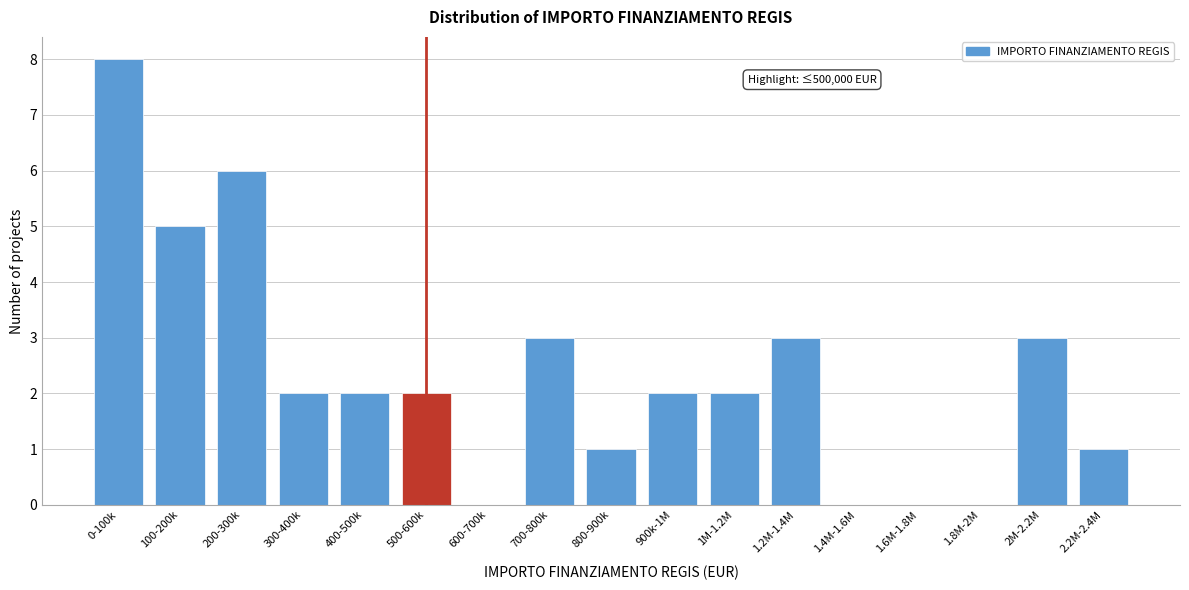

Reading left to right, extract all data points from this chart.

0-100k=8	100-200k=5	200-300k=6	300-400k=2	400-500k=2	500-600k=2	600-700k=0	700-800k=3	800-900k=1	900k-1M=2	1M-1.2M=2	1.2M-1.4M=3	1.4M-1.6M=0	1.6M-1.8M=0	1.8M-2M=0	2M-2.2M=3	2.2M-2.4M=1